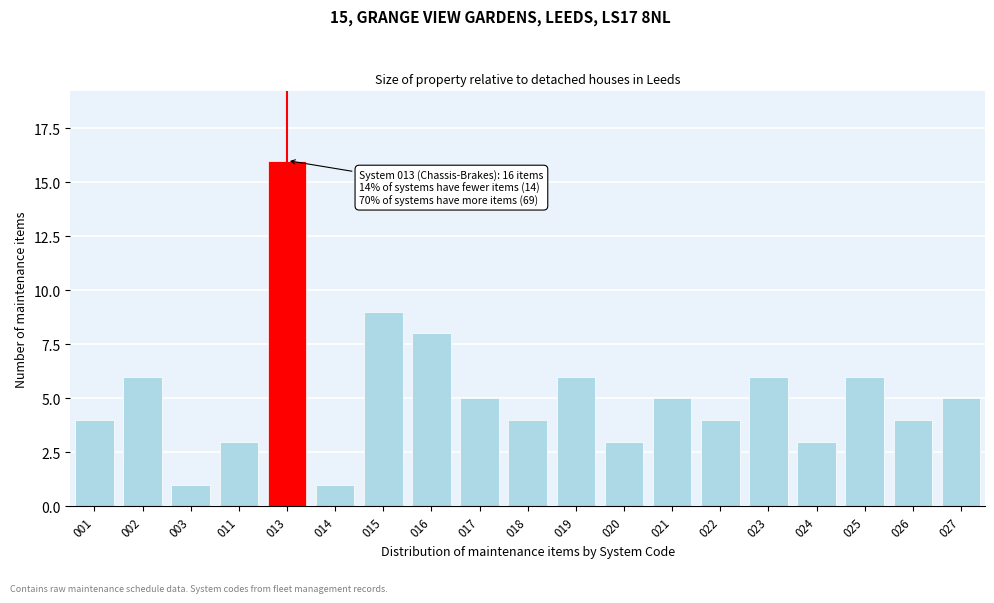

Reading right to left, transcribe all the data shown in this chart.

5	4	6	3	6	4	5	3	6	4	5	8	9	1	16	3	1	6	4